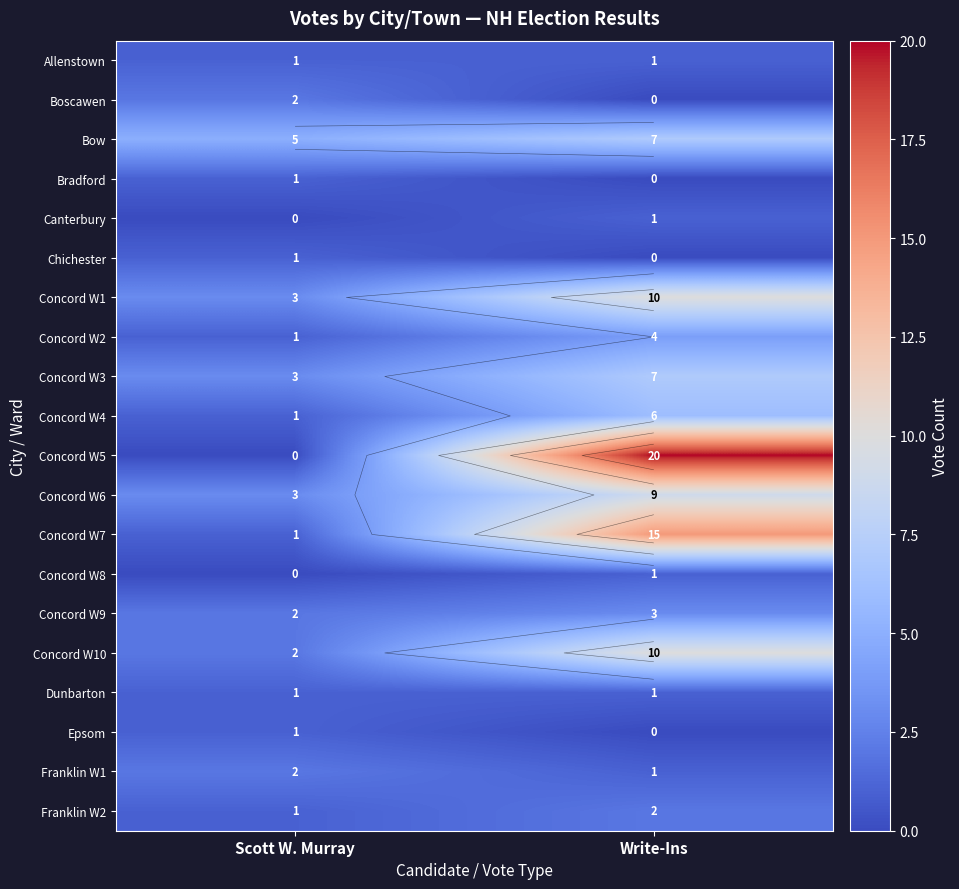

Rank the series by their maximum value, from lowest to highest.

Allenstown, Bradford, Canterbury, Chichester, Concord W8, Dunbarton, Epsom, Boscawen, Franklin W1, Franklin W2, Concord W9, Concord W2, Concord W4, Bow, Concord W3, Concord W6, Concord W1, Concord W10, Concord W7, Concord W5